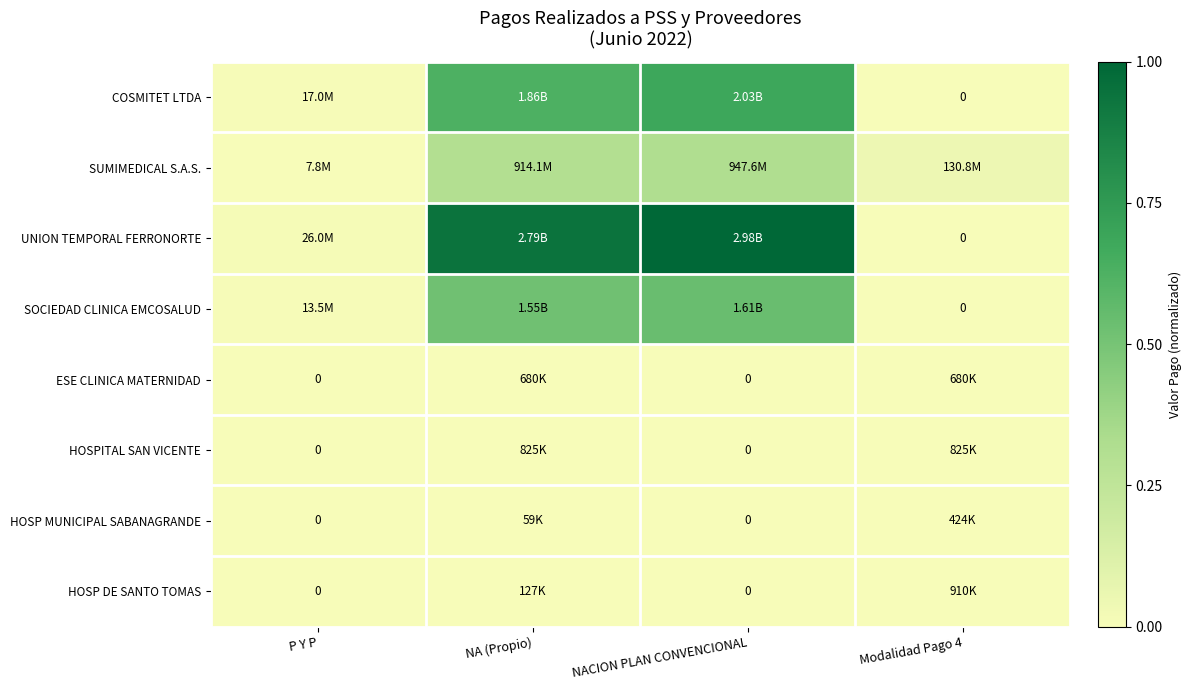

Rank the series by their maximum value, from highest to lowest.

UNION TEMPORAL FERRONORTE, COSMITET LTDA, SOCIEDAD CLINICA EMCOSALUD, SUMIMEDICAL S.A.S., HOSP DE SANTO TOMAS, HOSPITAL SAN VICENTE, ESE CLINICA MATERNIDAD, HOSP MUNICIPAL SABANAGRANDE